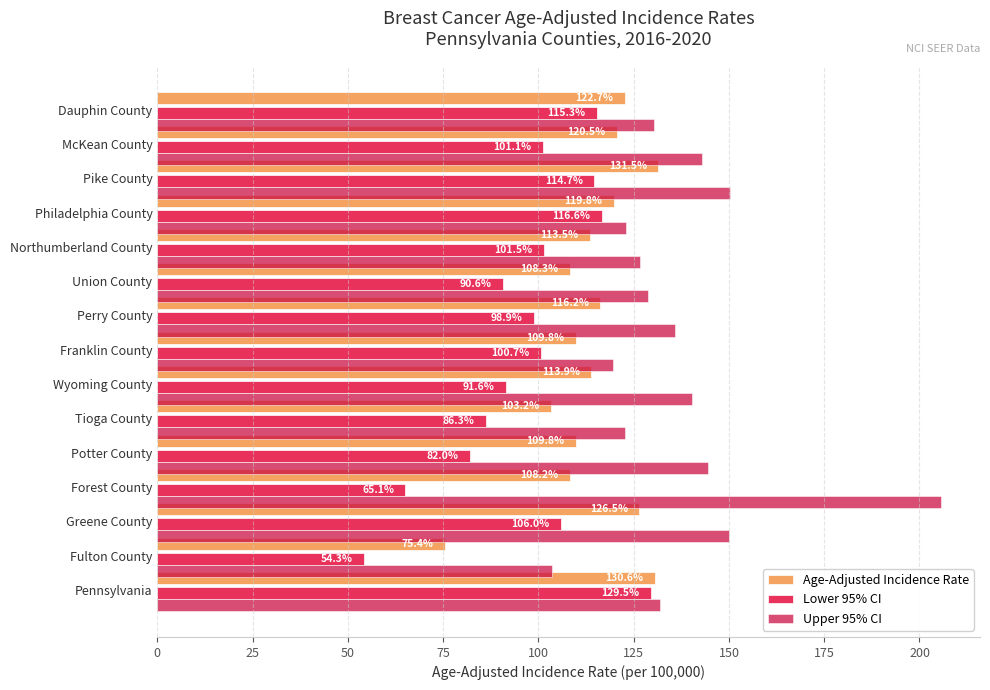

Which series has the largest range (max minus min)?

Upper 95% CI